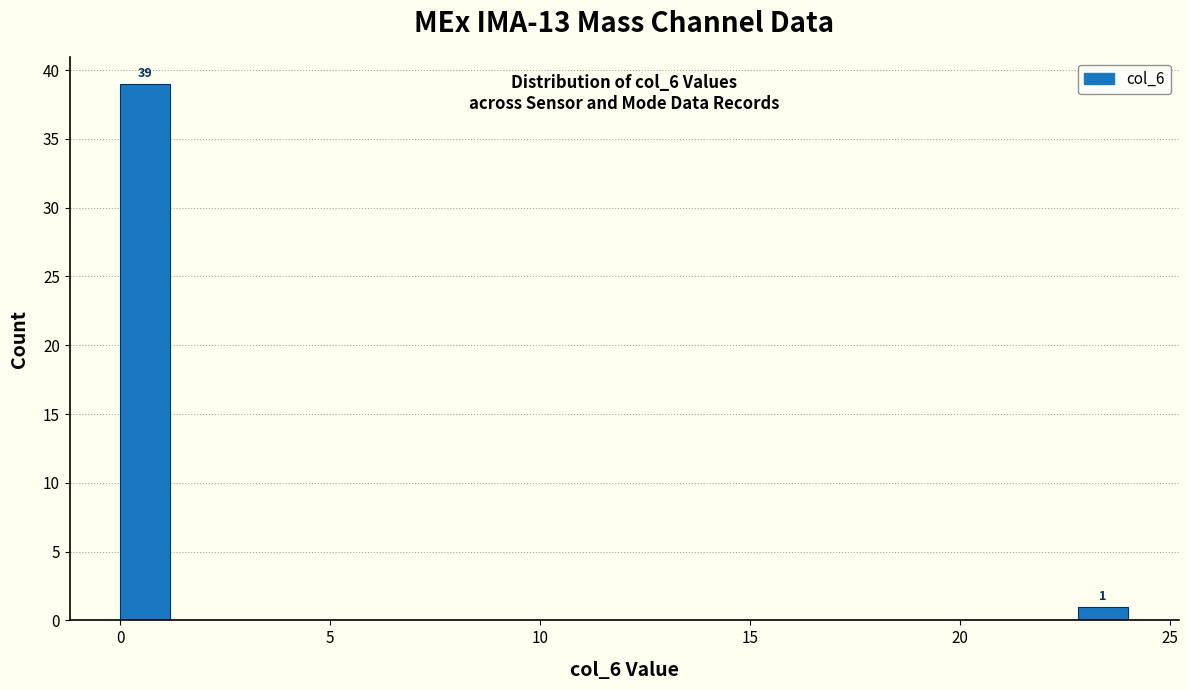

Read against the x-axis, roughly where is the centre of the tallest bar?

0.5